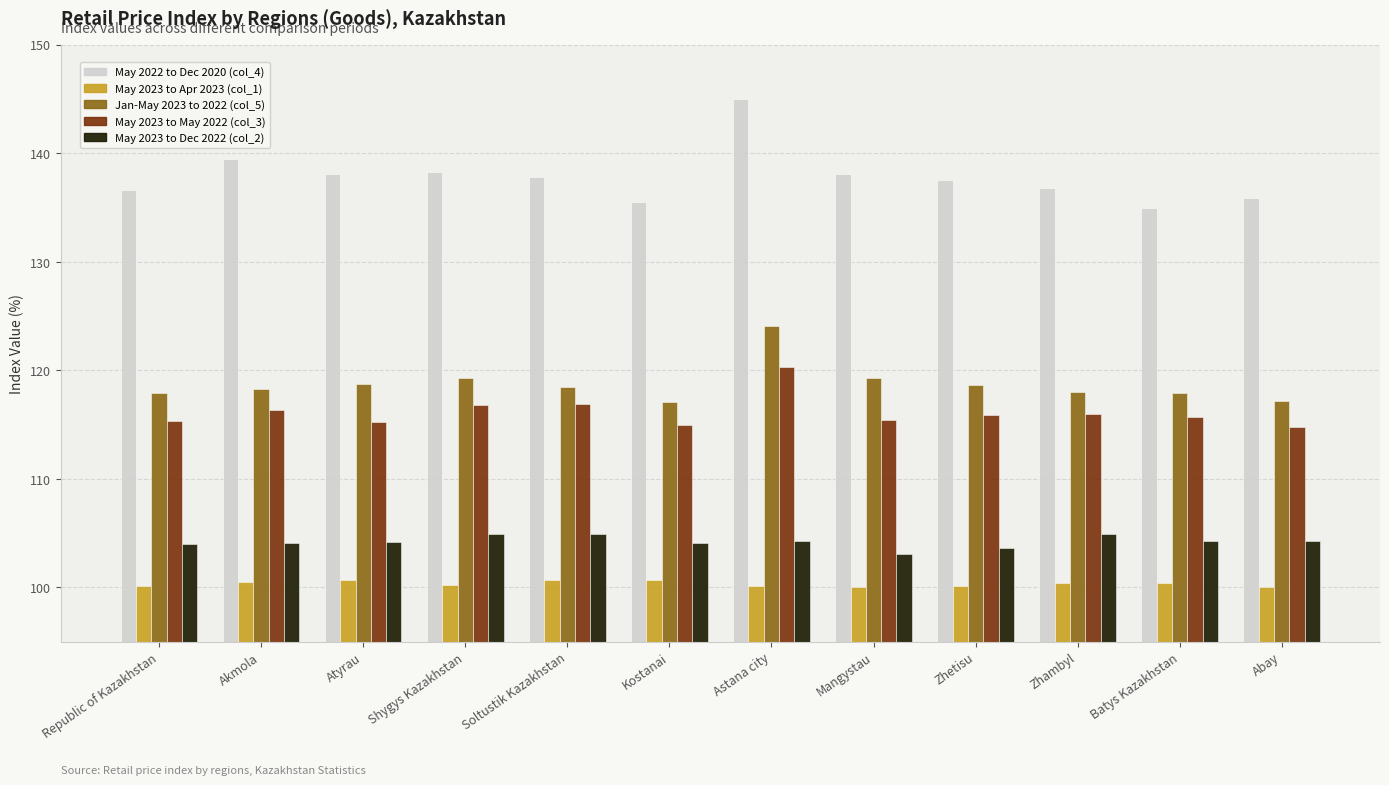

What is the value of the May 2023 to Apr 2023 (col_1) bar at the 7th from the left?

100.1